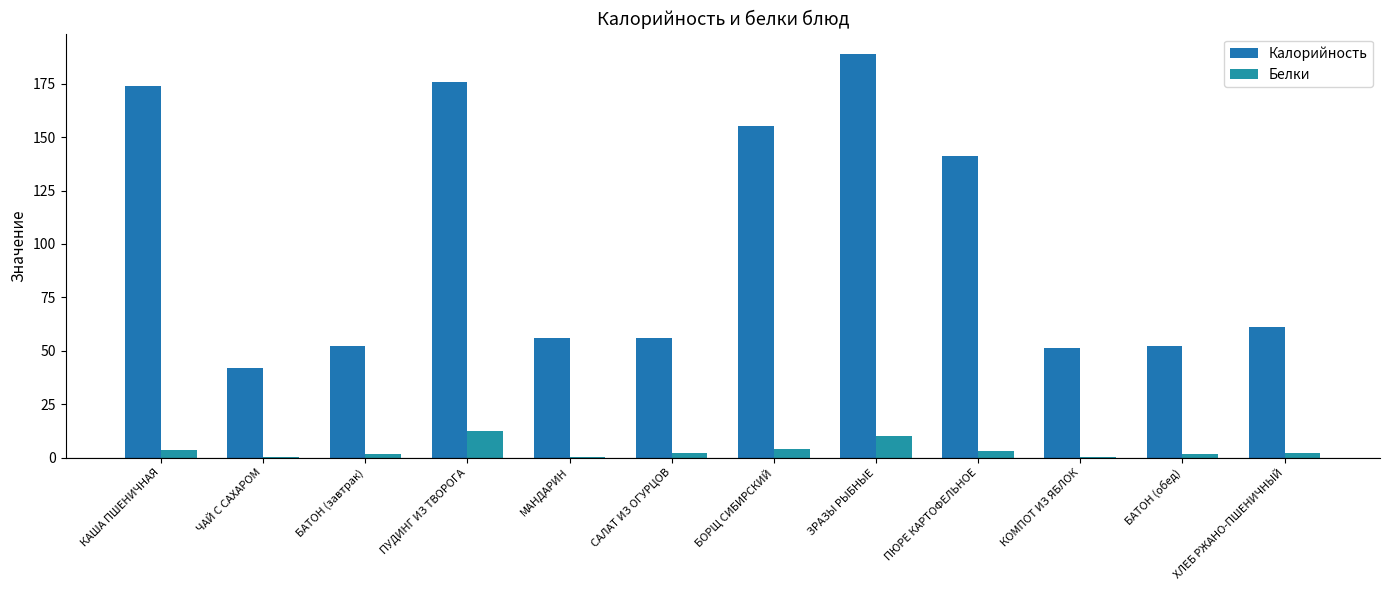

What is the sum of all Калорийность values?

1206.2